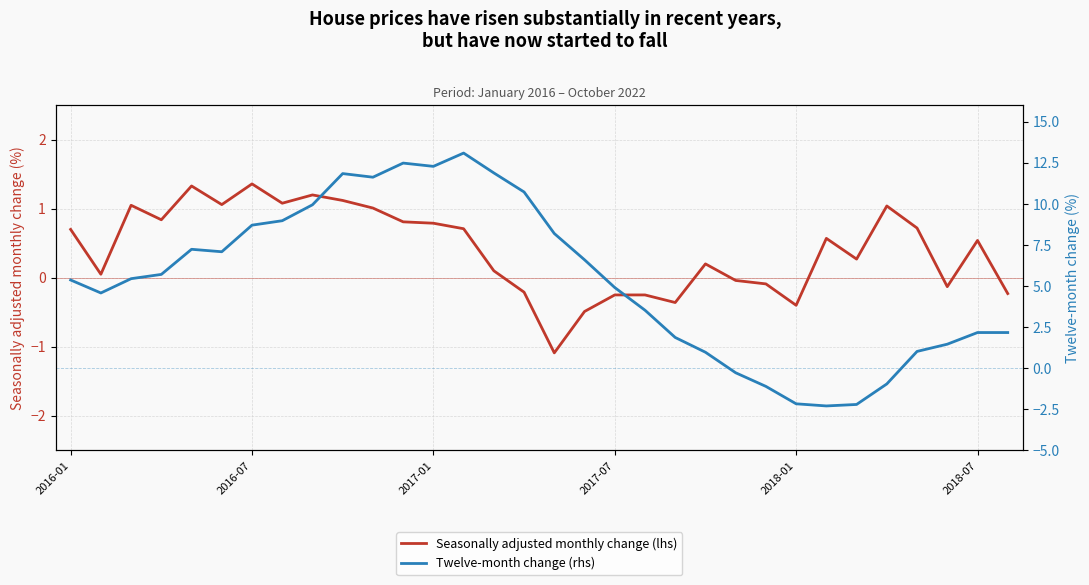

What is the value of the Twelve-month change (rhs) point at the 9th from the left?

9.9